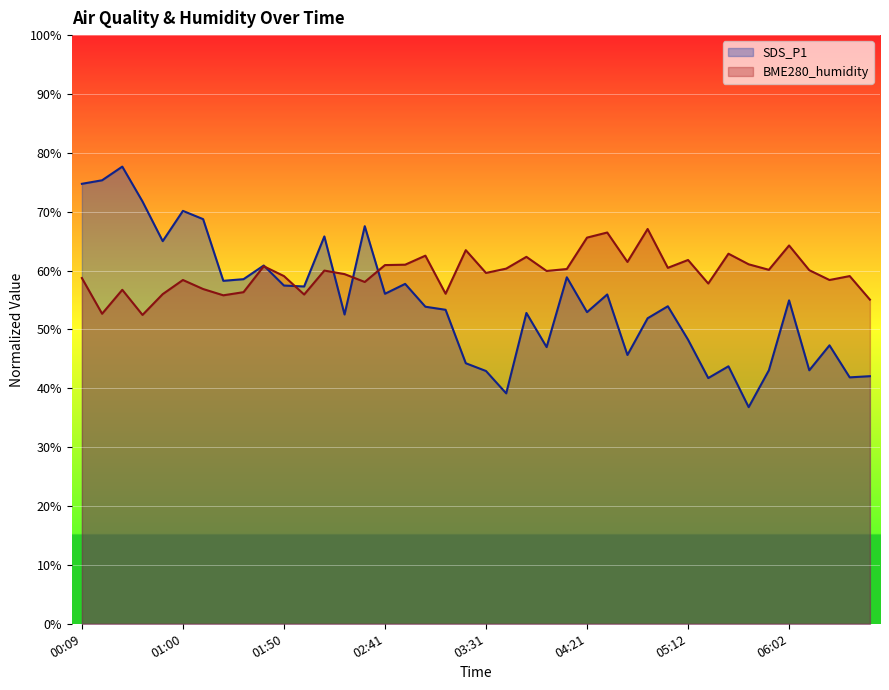

Where is the first local minimum for BME280_humidity?

00:20